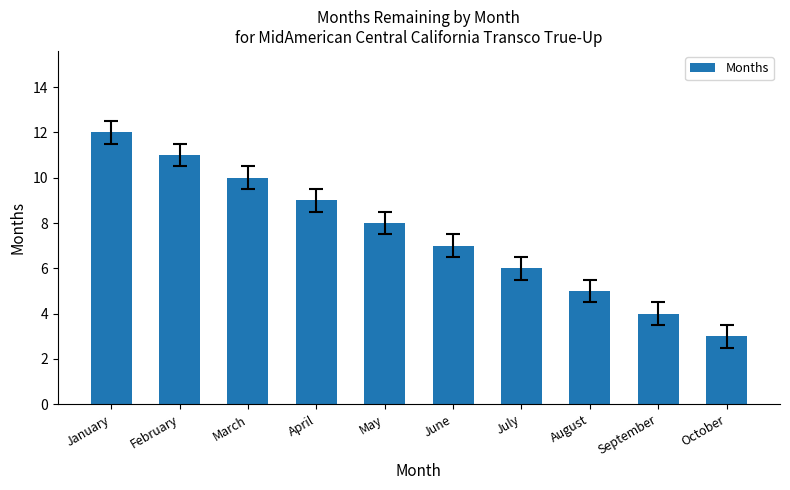

Rank the categories by value from highest to lowest.

January, February, March, April, May, June, July, August, September, October